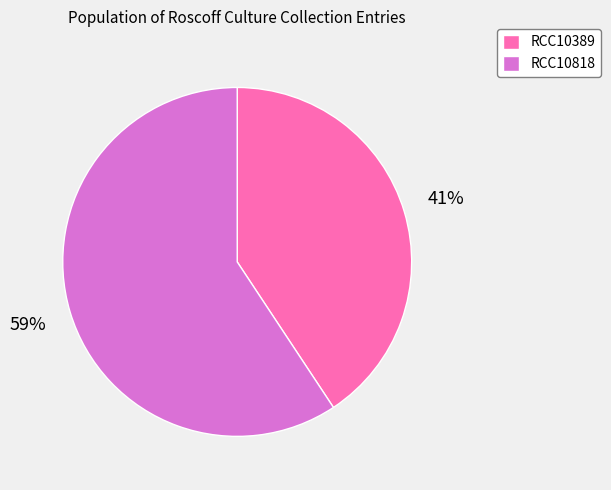

Does any single category account for the majority?

Yes